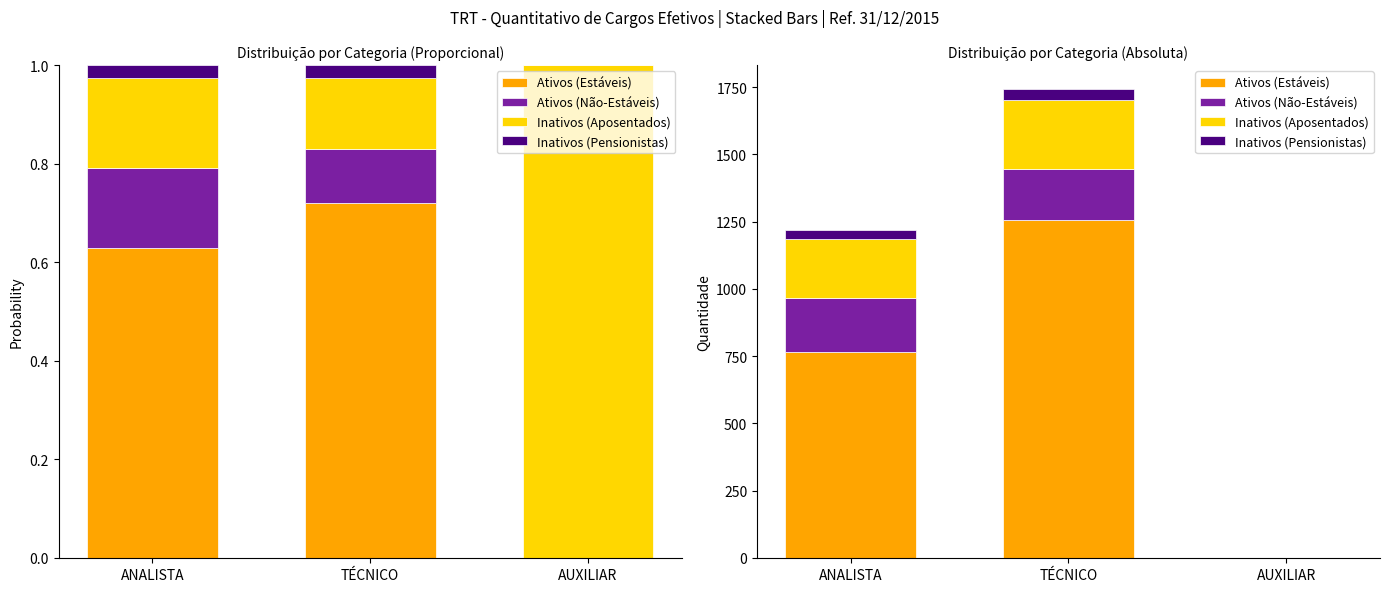

What is the greatest value displayed?

1256